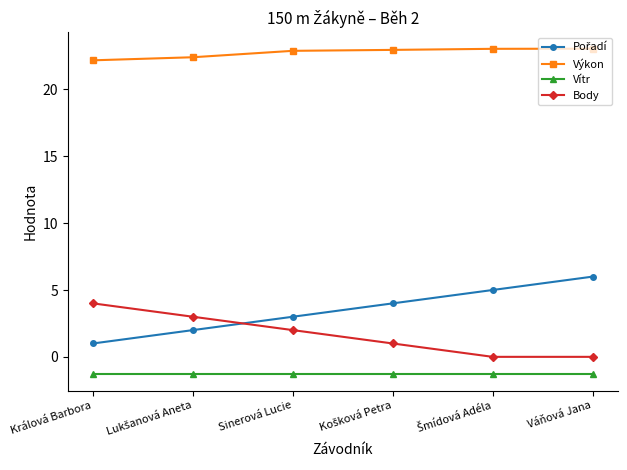

What is the label of the 1st point from the left?

Králová Barbora